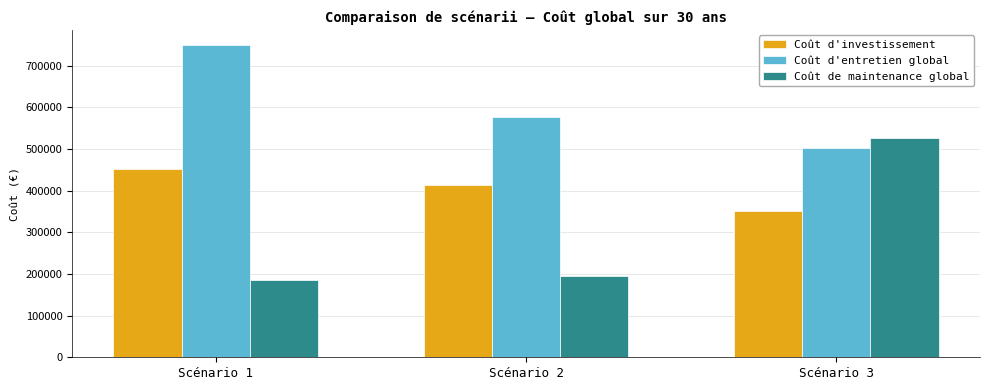

Count the Coût d'entretien global values in the range 501870 to 748170.

3